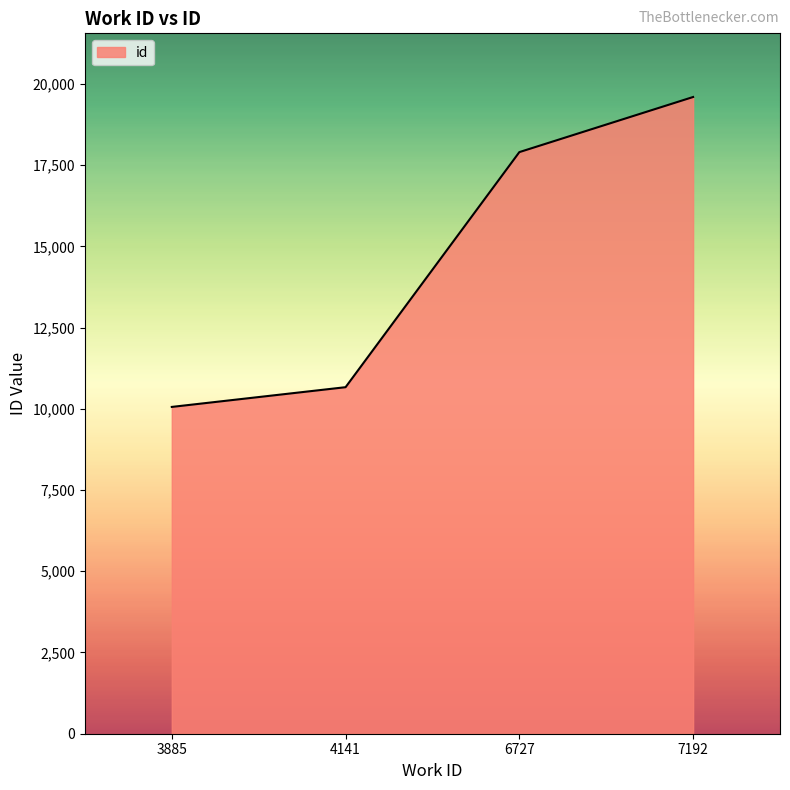

Rank the categories by value from lowest to highest.

3885, 4141, 6727, 7192